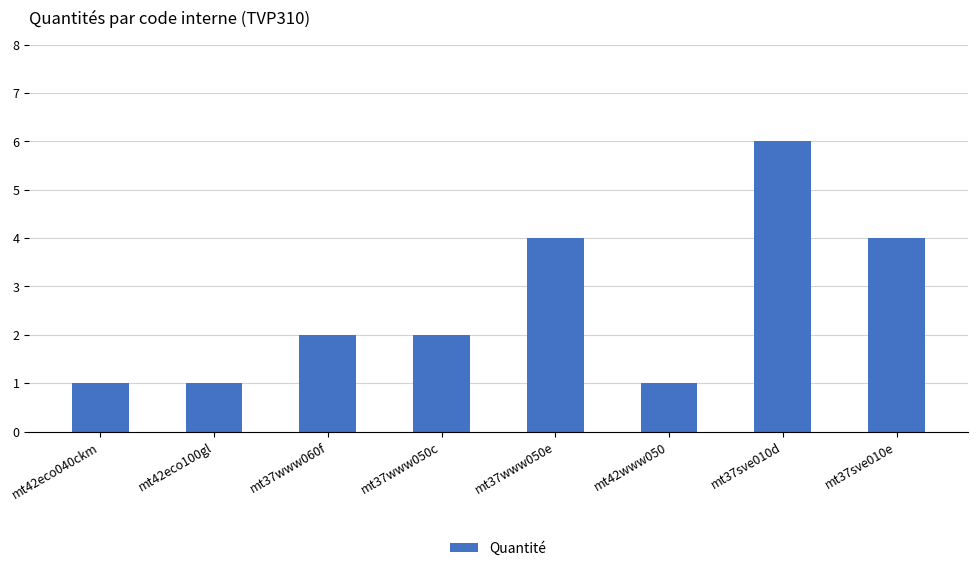

What is the difference between the second highest and minimum values?

3